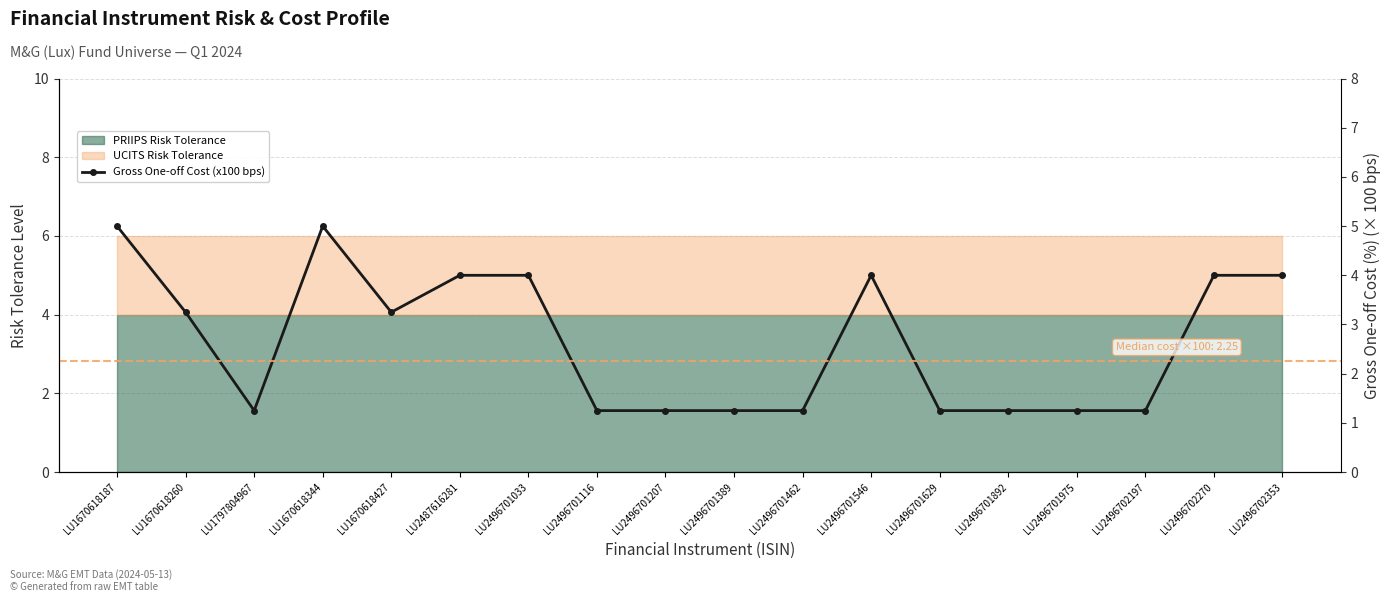

Between LU2496701629 and LU2496701975, which is larger?

LU2496701629